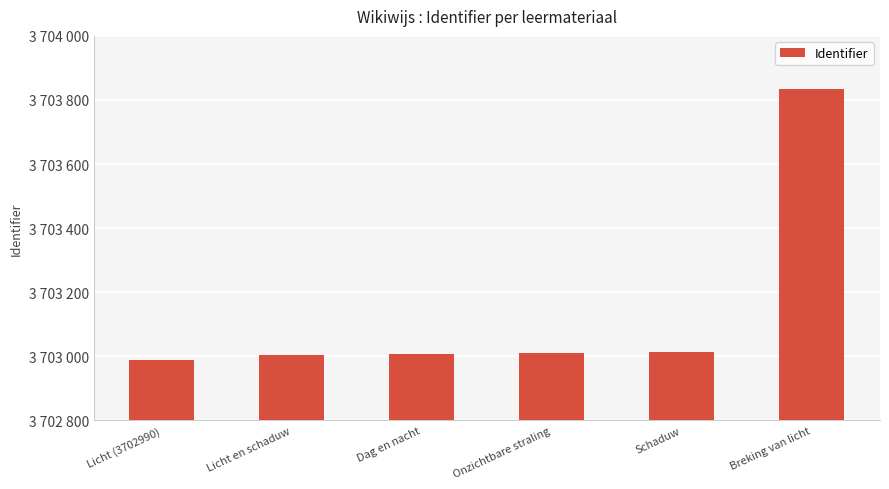

Which category has the highest value across all series?

Breking van licht